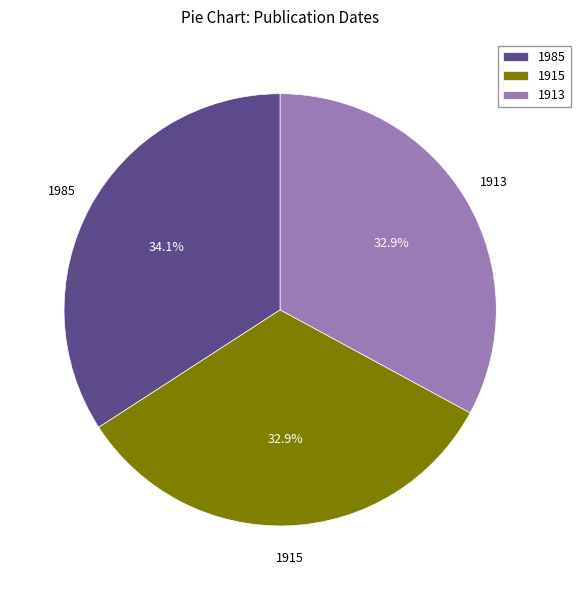

Is there any slice that represents more than half of the pie?

No